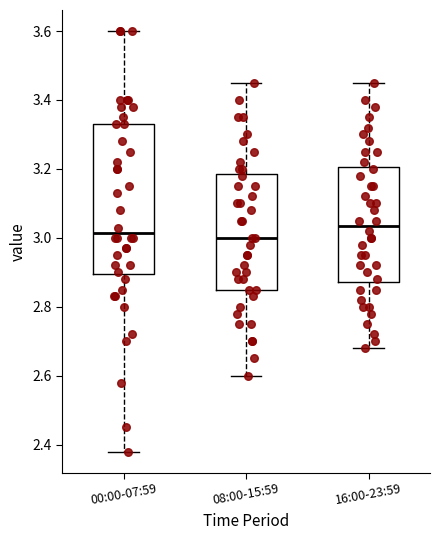

Which box is the tallest, from its lower edge to its upper edge?

00:00-07:59